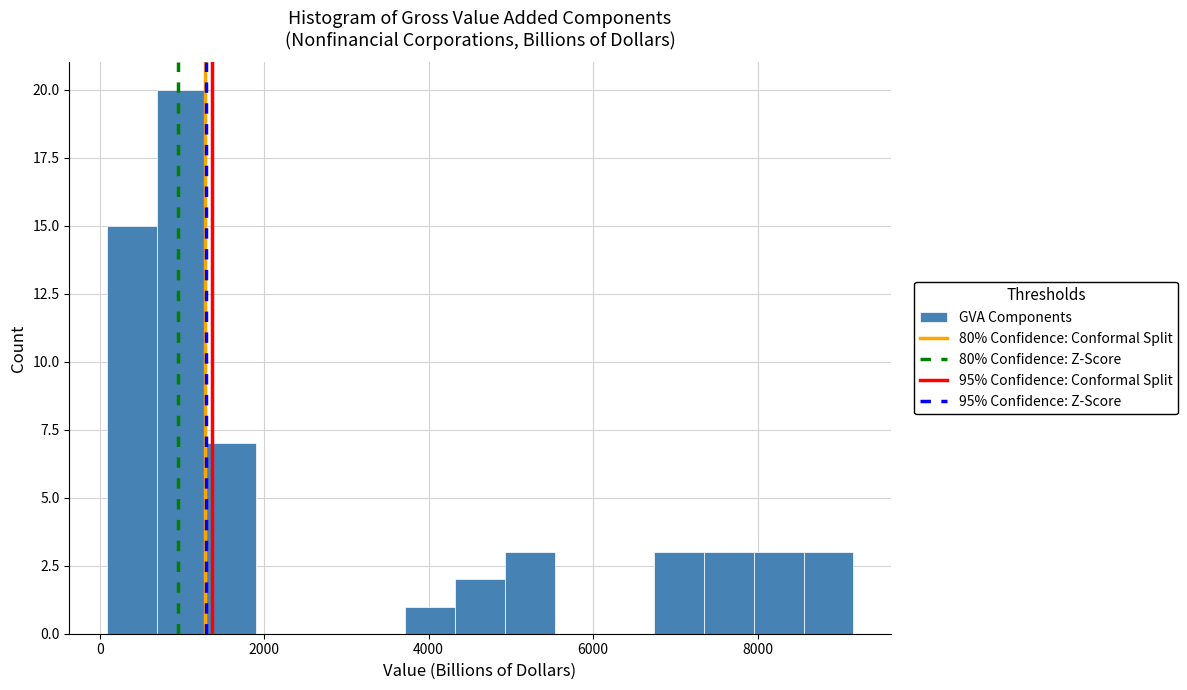

Read against the x-axis, roughly where is the centre of the tallest bar?

1000